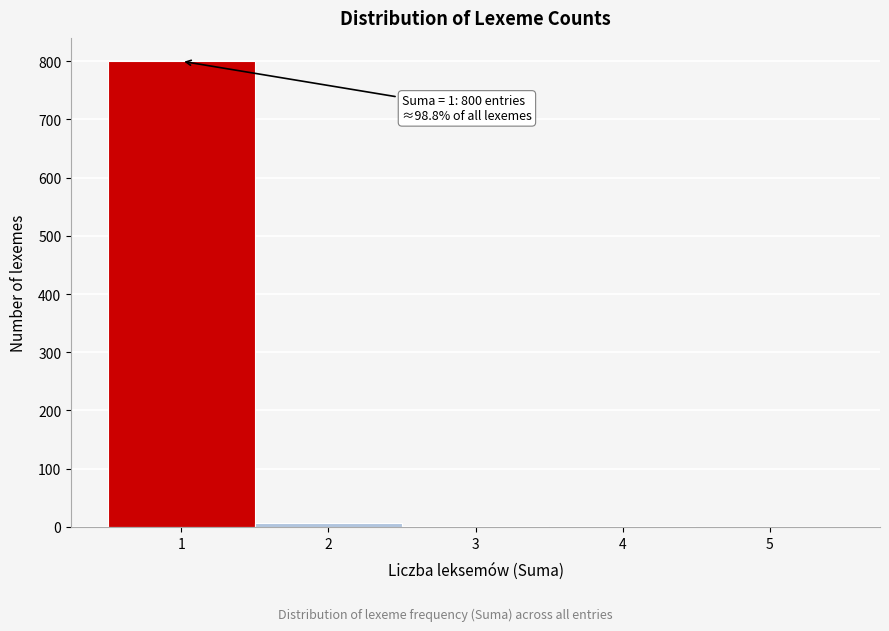

Over which range of the x-axis is the bar tallest?

0.5 to 1.5